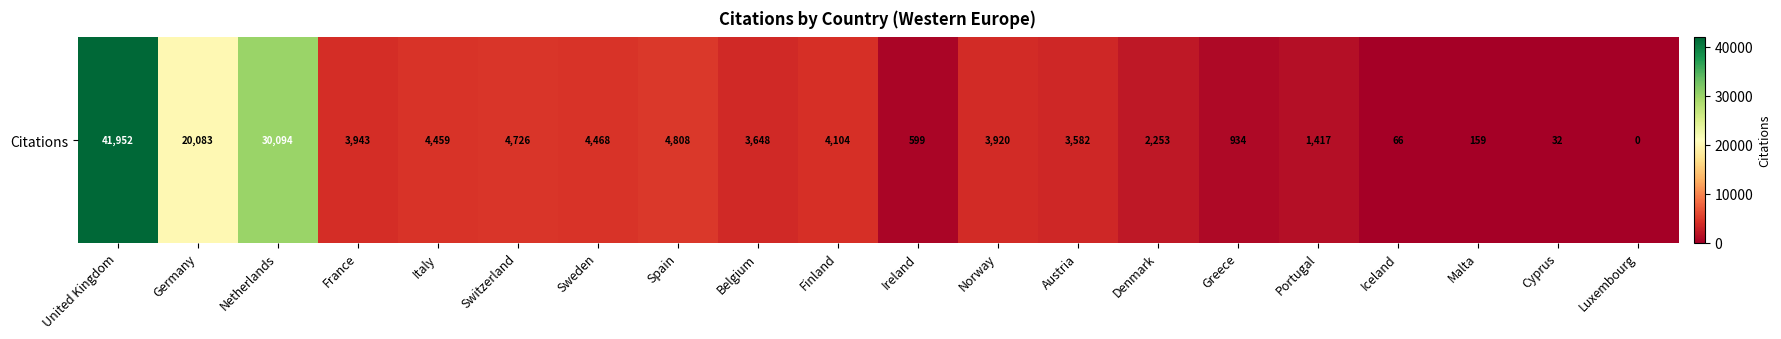

Which category has the highest value across all series?

United Kingdom